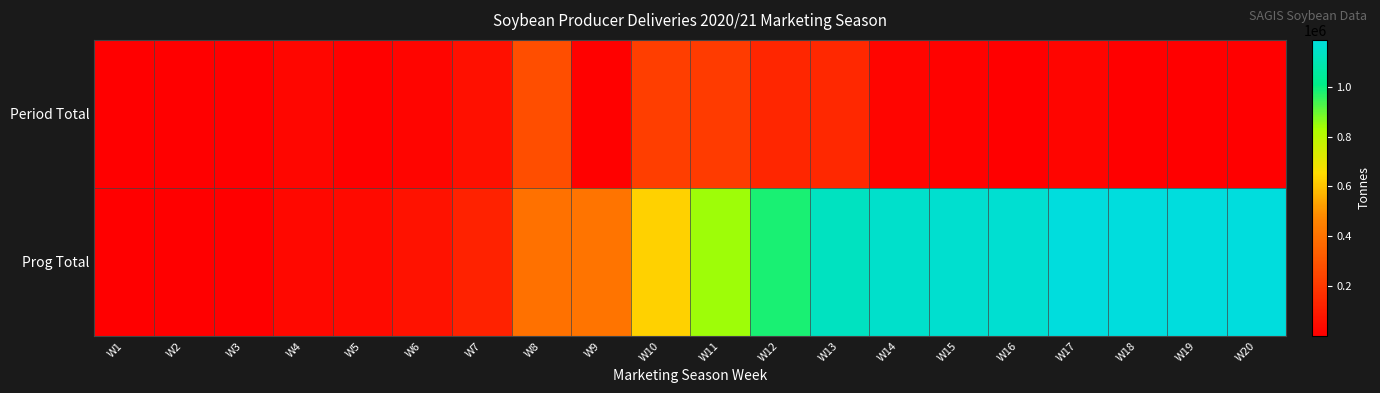

List the series in order of their peak value, highest first.

Prog Total, Period Total